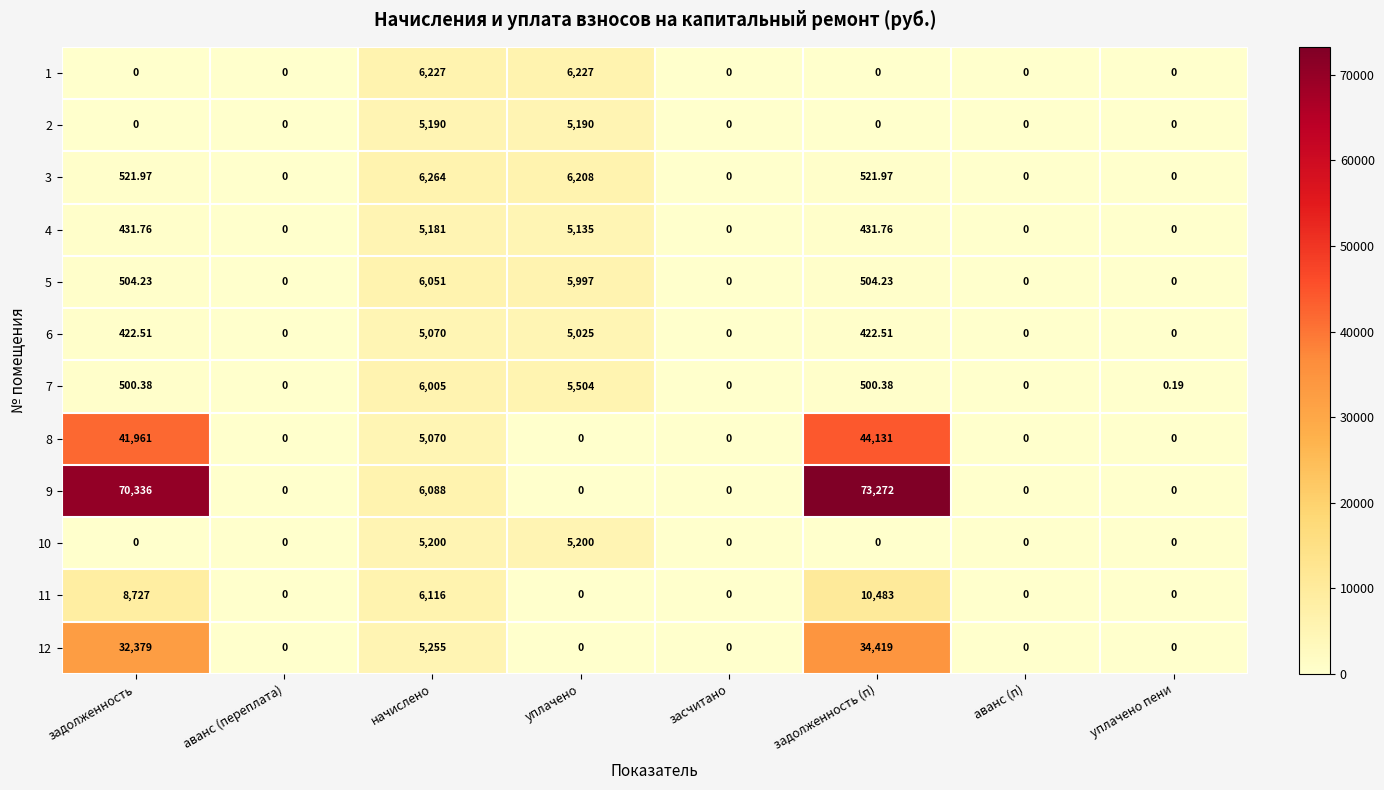

At which label is 12 closest to 17209?

начислено